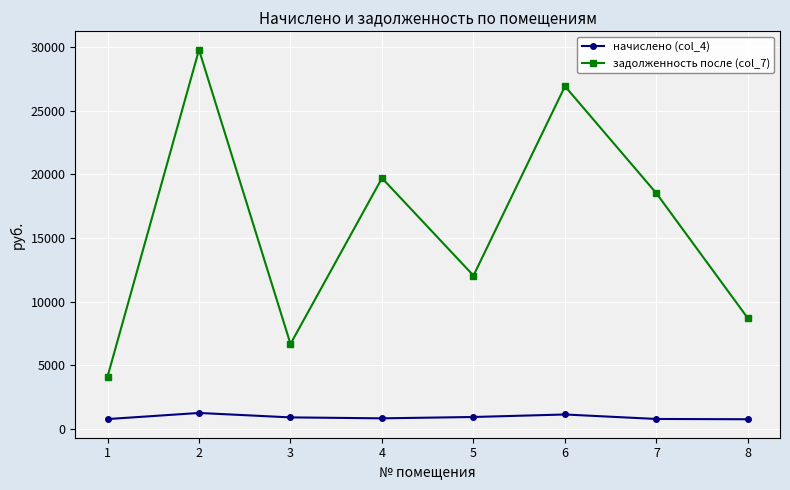

At which category does задолженность после (col_7) reach its first local peak?

2